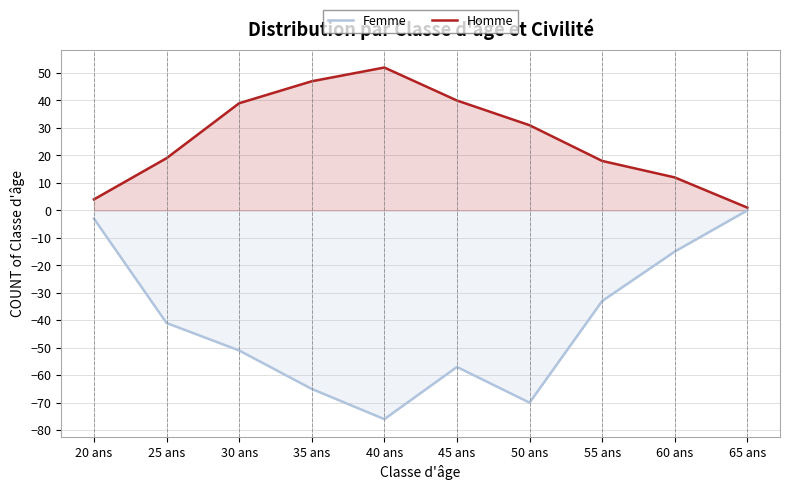

What are all the series names shown in the legend?

Femme, Homme